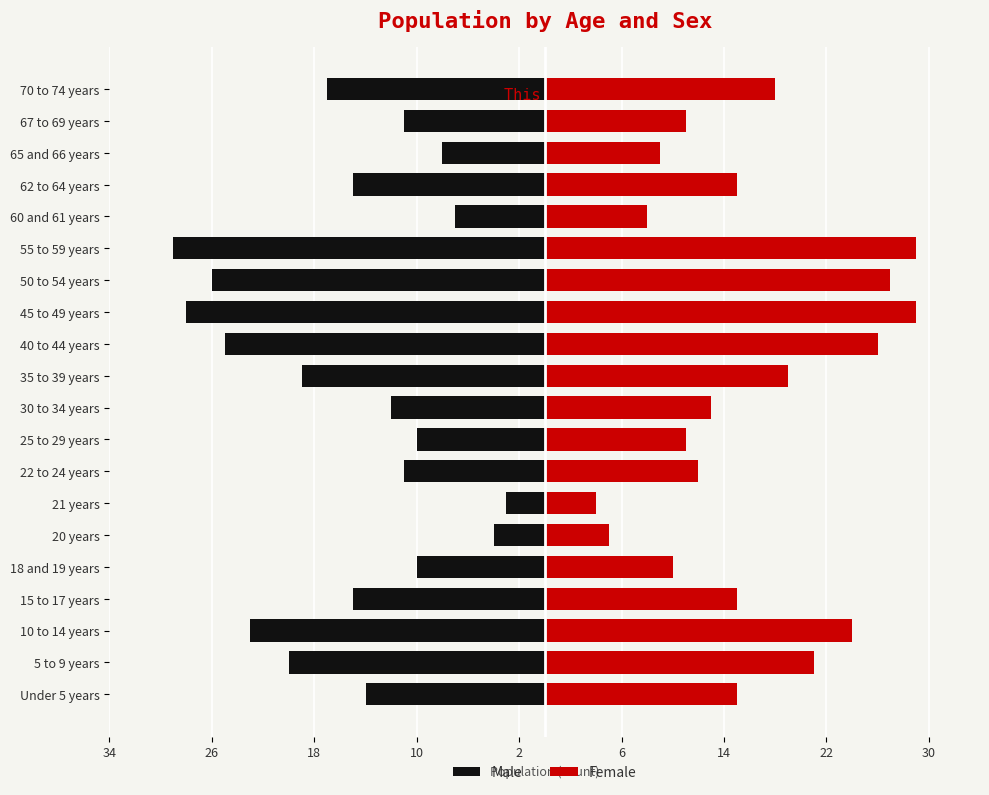

Reading left to right, what are all the values shown in this chart?

Male: -14	-20	-23	-15	-10	-4	-3	-11	-10	-12	-19	-25	-28	-26	-29	-7	-15	-8	-11	-17
Female: 15	21	24	15	10	5	4	12	11	13	19	26	29	27	29	8	15	9	11	18